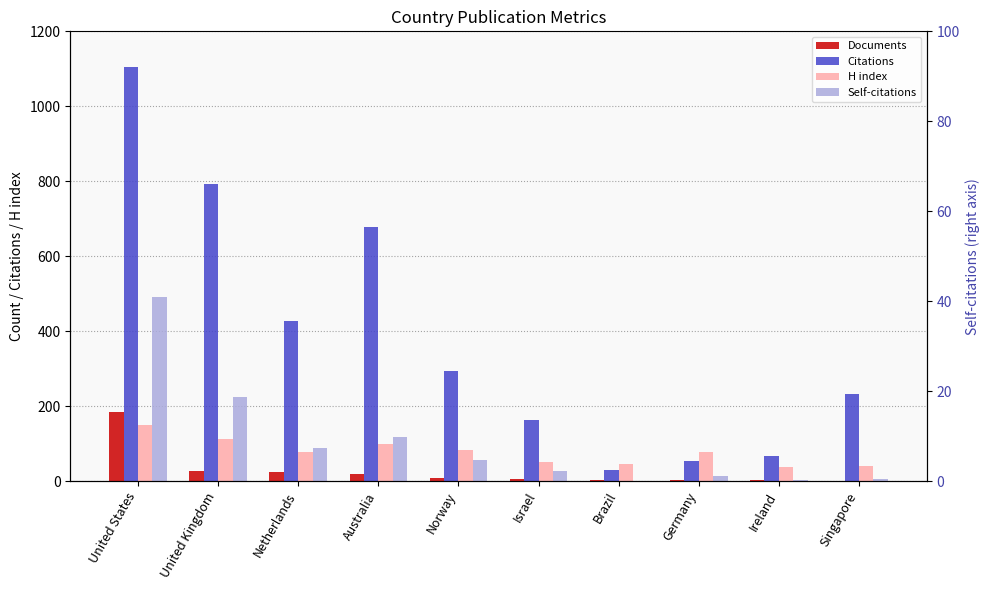

At how many categories does at least one series exceed 180?

6